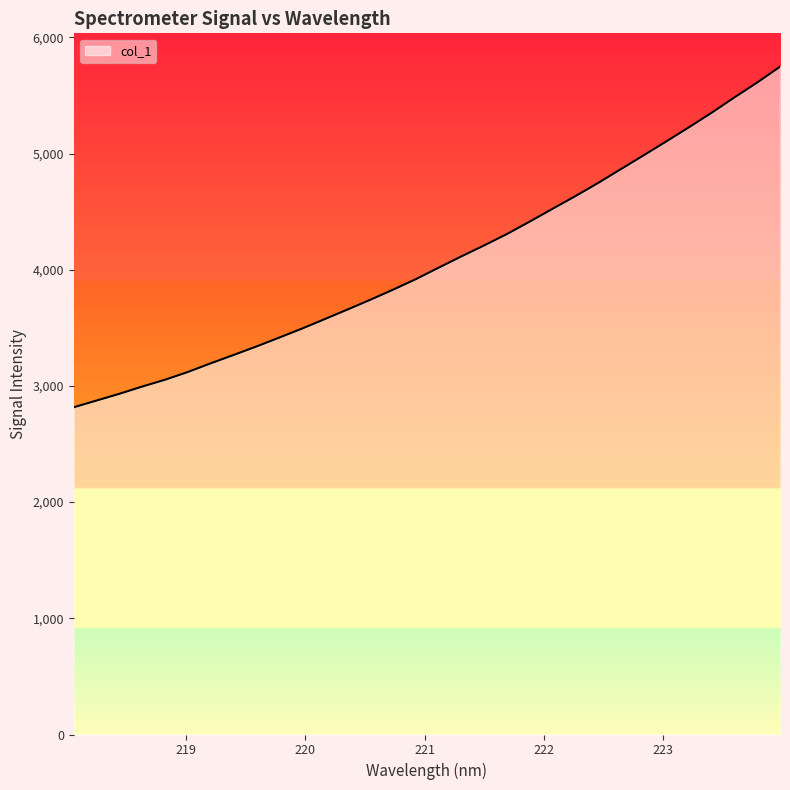

What is the smallest value displayed?

2816.1